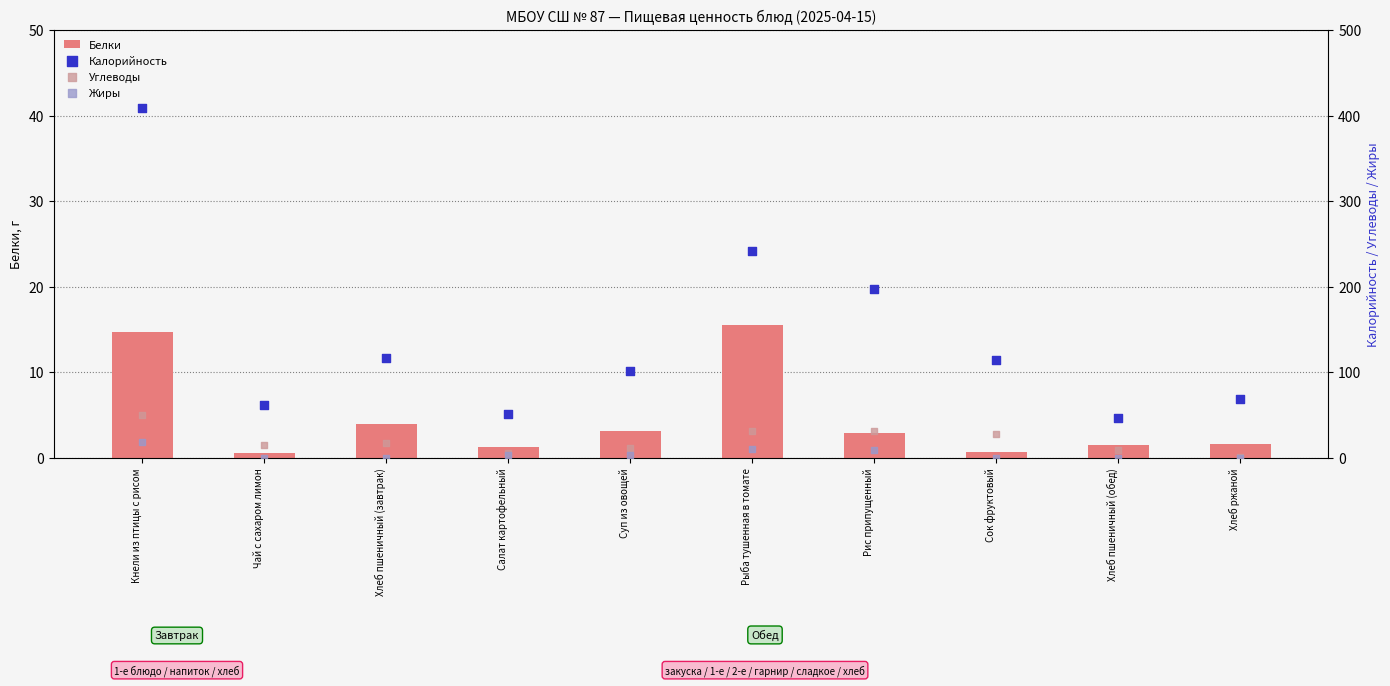

Which series has the largest Y range (max minus min)?

Калорийность